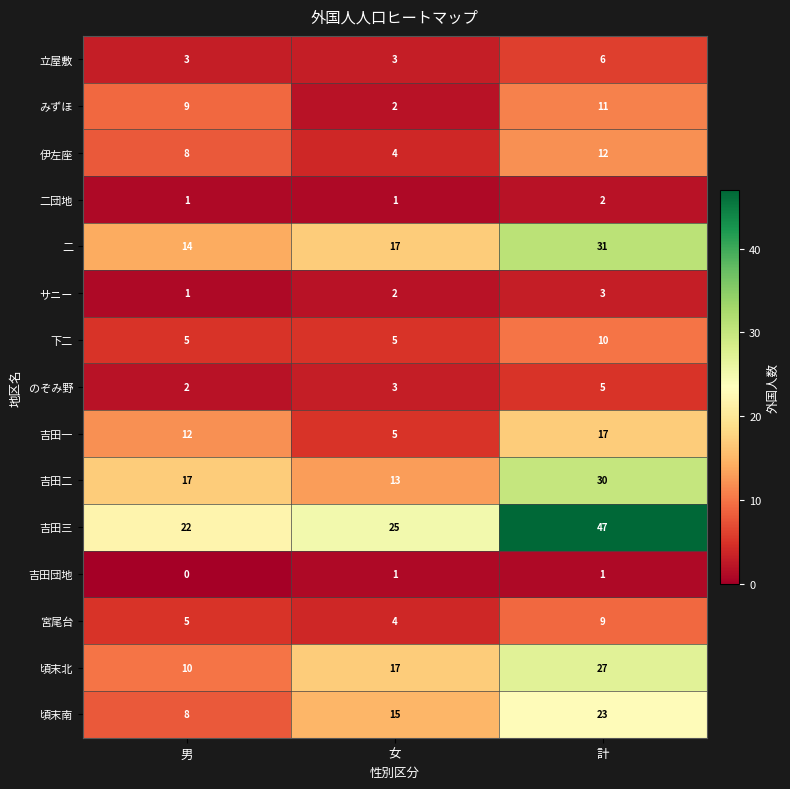

Is it true that 頃末南 equals 22 at 女?

False